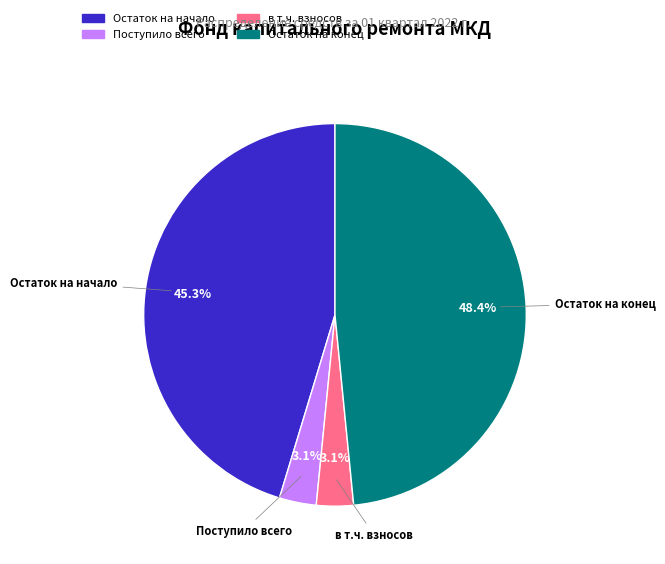

Is there a majority slice in this chart?

No